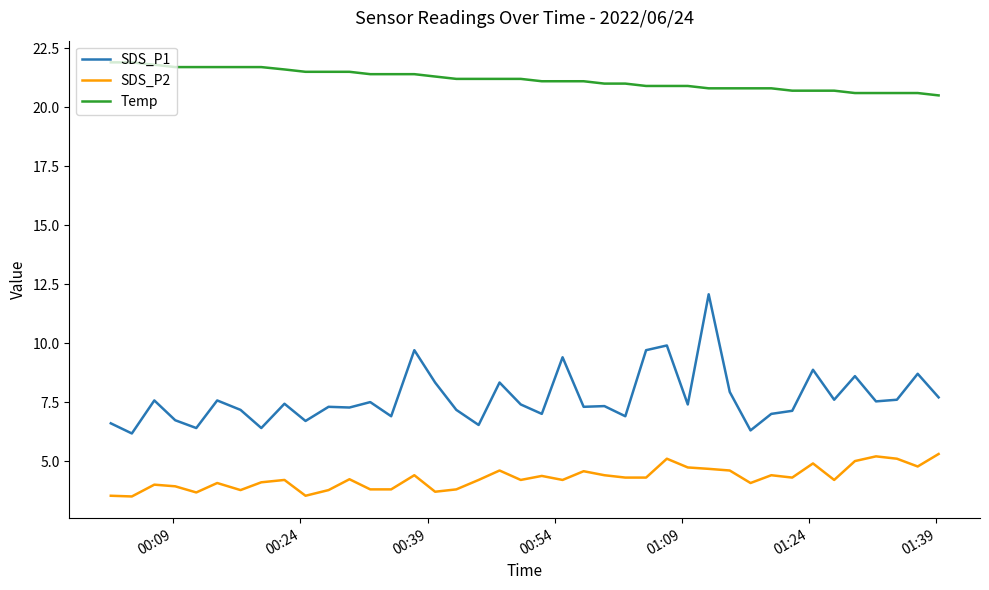

Count the number of categories in the chart.

40